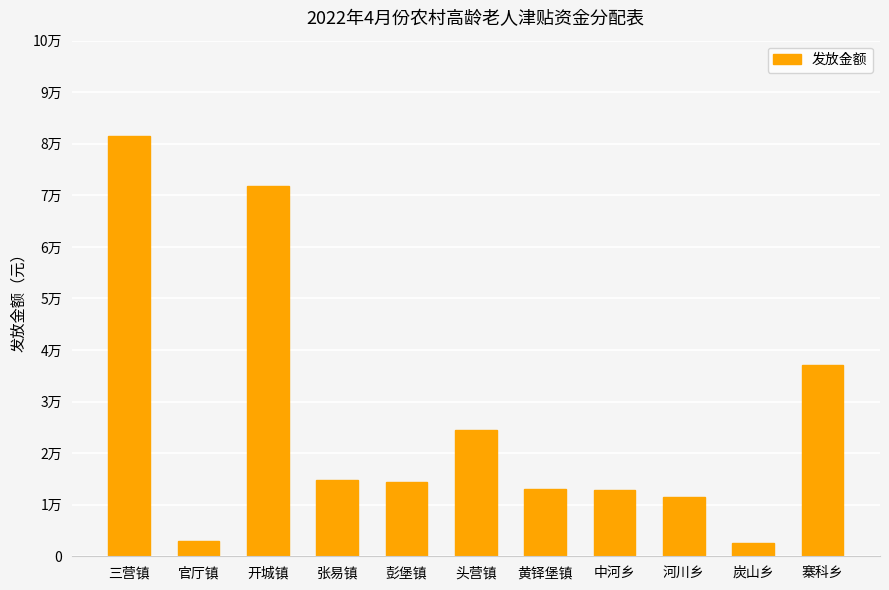

Does the chart contain any negative values?

No